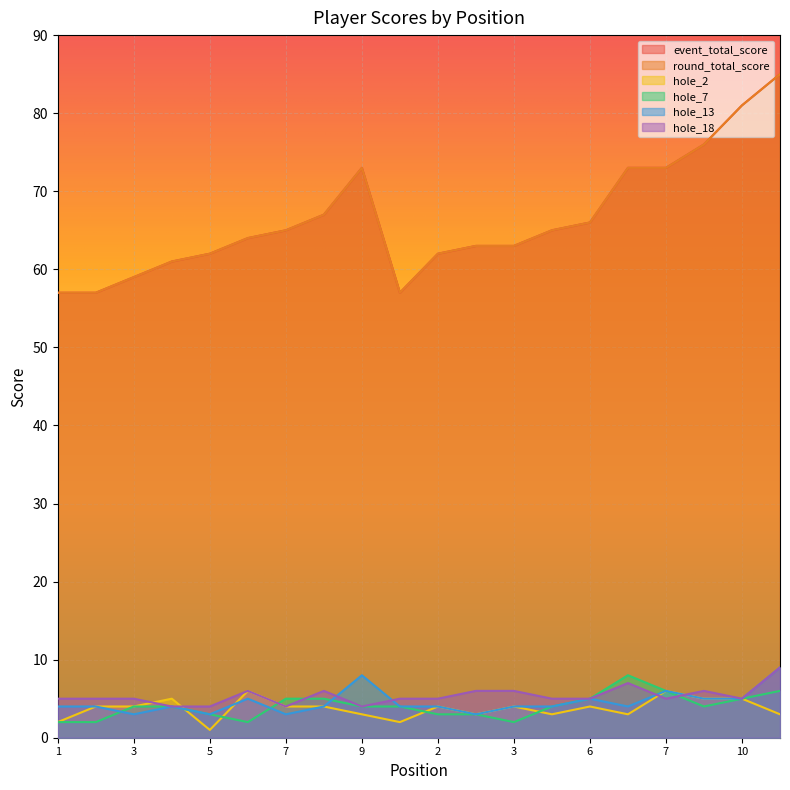

What is the approximate value of hole_7 at 3?

2